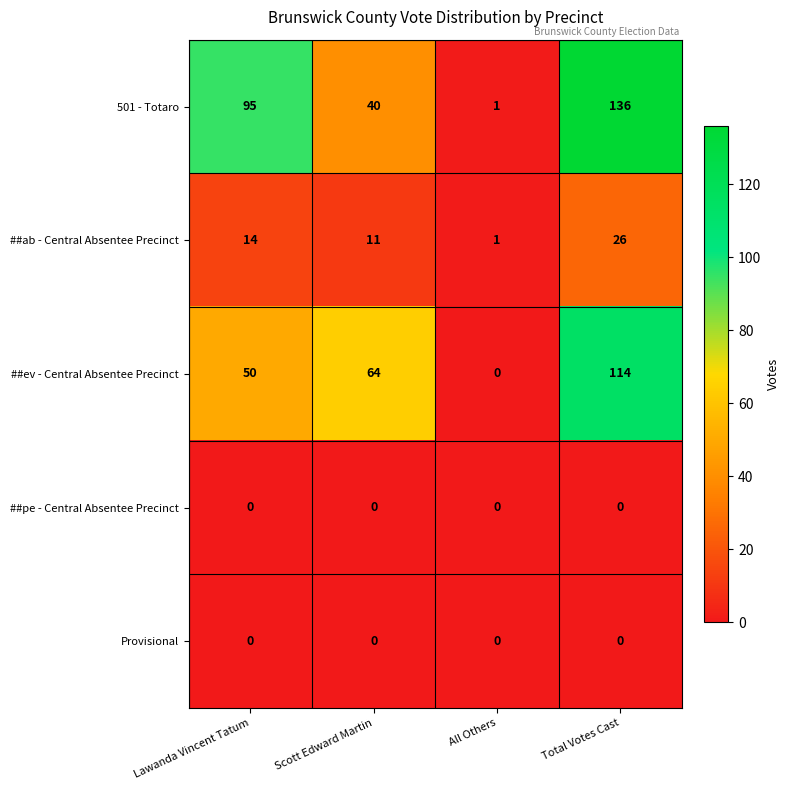

Which series has the largest total across all categories?

501 - Totaro